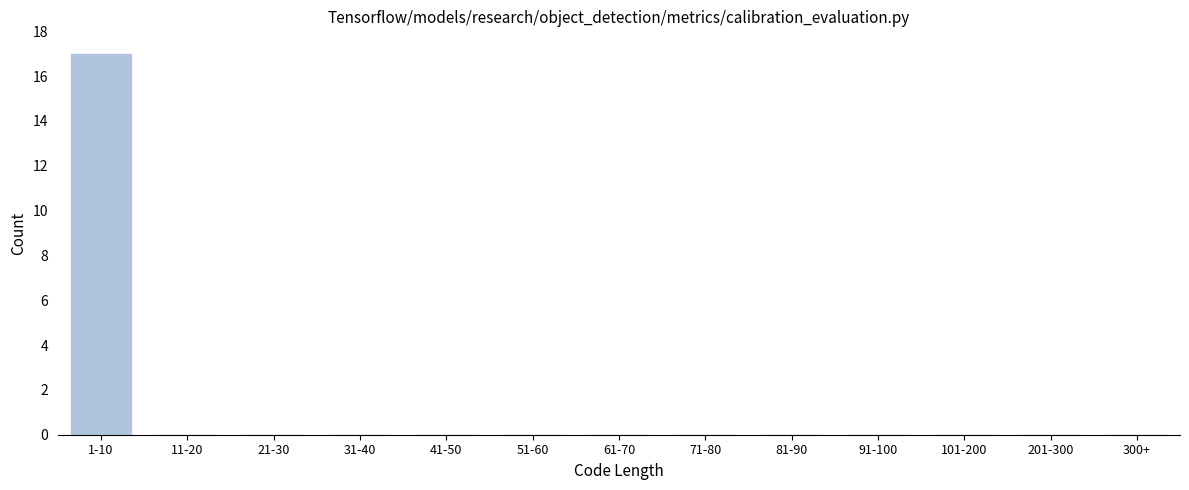

Reading left to right, what are all the values shown in this chart?

1-10=17	11-20=0	21-30=0	31-40=0	41-50=0	51-60=0	61-70=0	71-80=0	81-90=0	91-100=0	101-200=0	201-300=0	300+=0